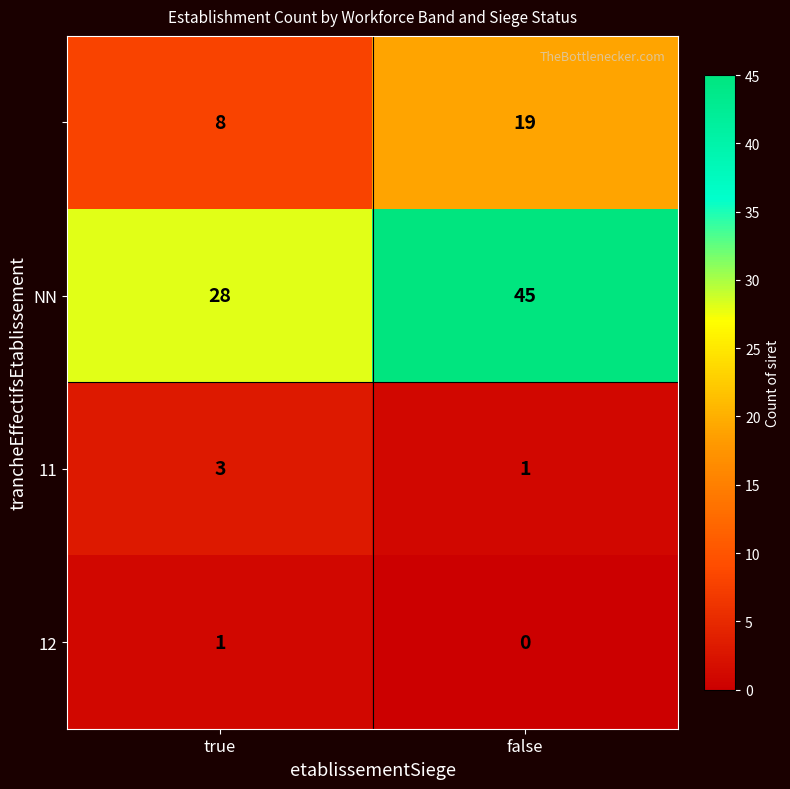

What is the difference between the highest and lowest values at true?

27